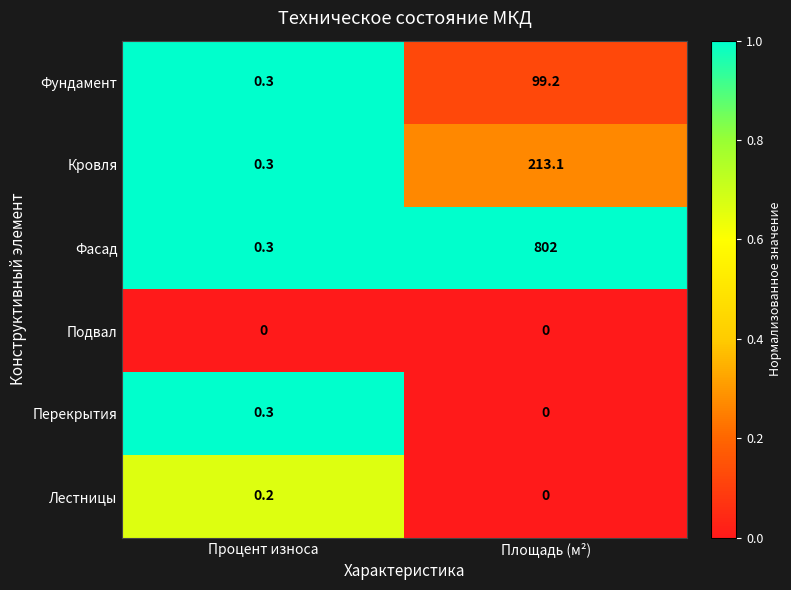

Rank the categories by Фундамент value from highest to lowest.

Площадь (м²), Процент износа